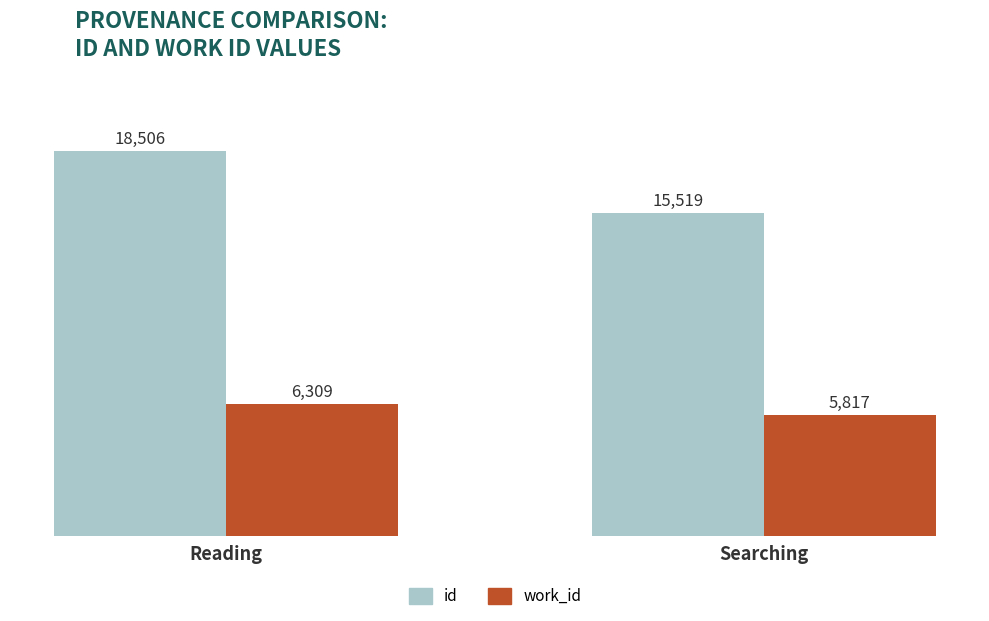

At which label is id closest to 17012?

Searching